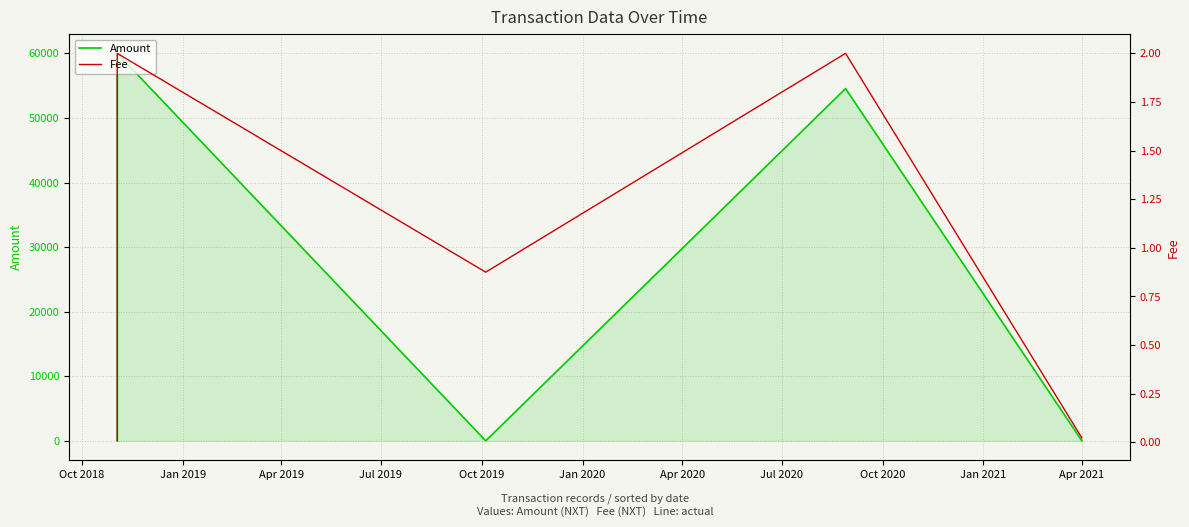

What is the value of the Amount point at the 1st from the left?

0.1